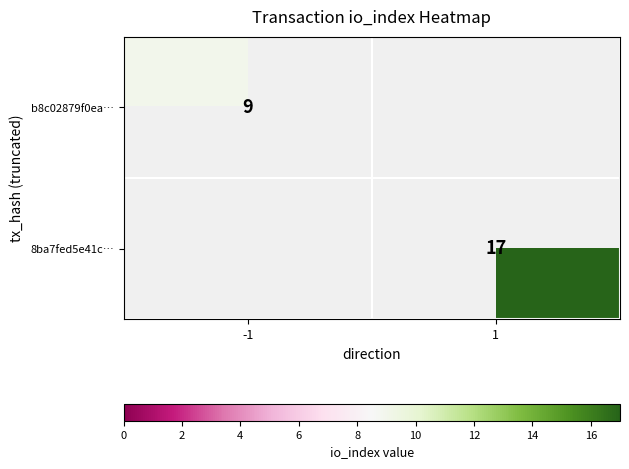

Is the value of b8c02879f0ea… at -1 greater than the value of 8ba7fed5e41c… at 1?

No